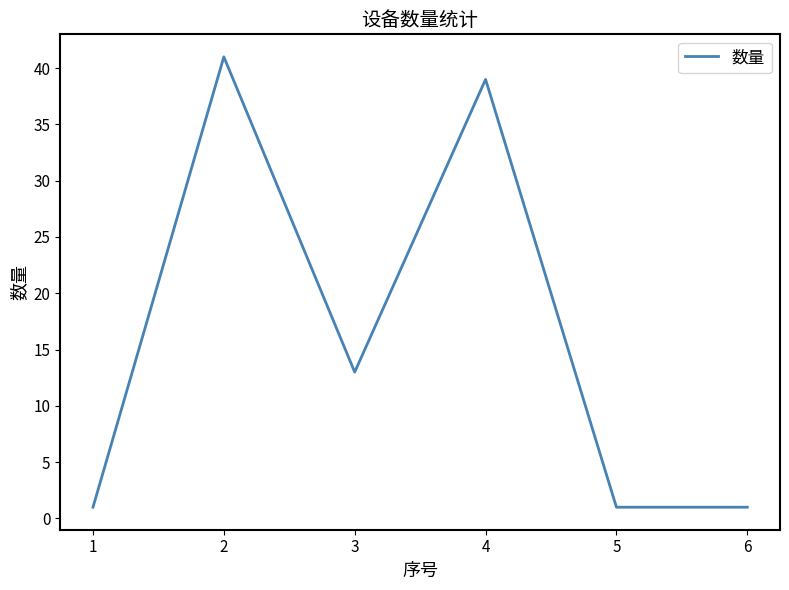

The value at 6 is 1. True or false?

True